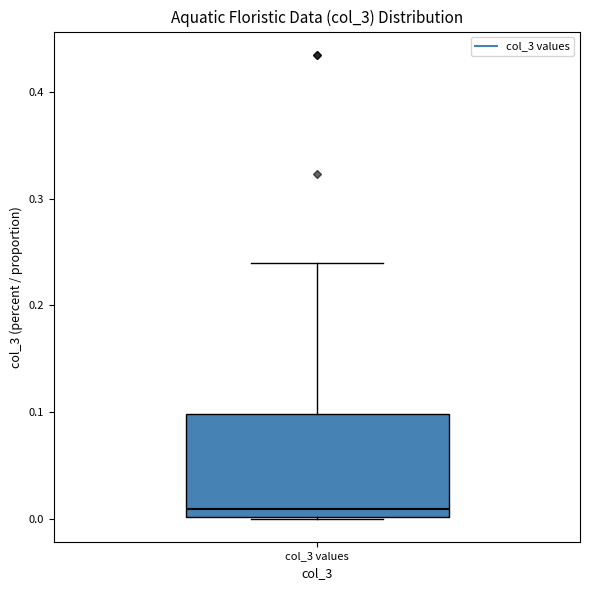

Transcribe this box plot: give where the median line is, the range the box spans, and where the two whiskers end, as read against the y-axis. The values are not printed on the chart, so give them approximately, as read against the axis.

median 0.01, box 0.00 to 0.10, whiskers 0.00 to 0.24